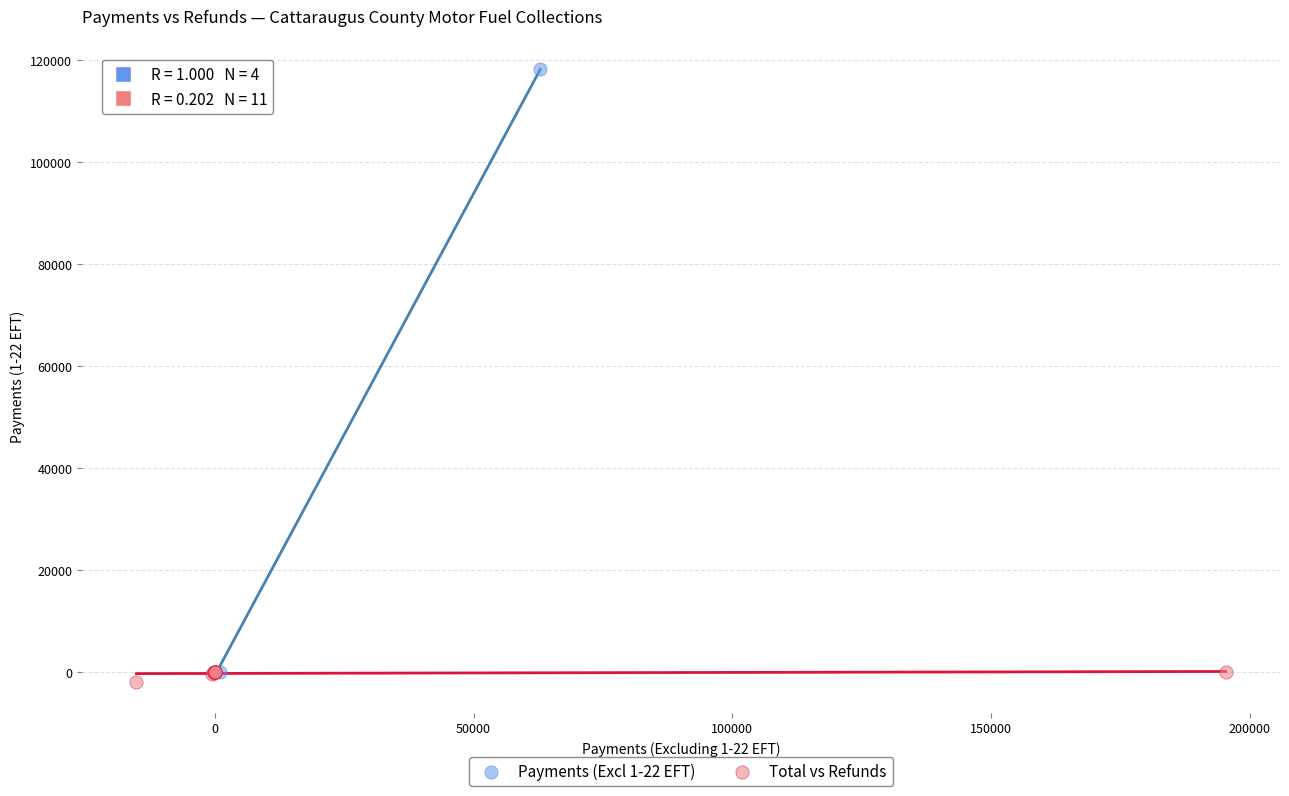

Which series contains the highest Y value?

Payments (Excl 1-22 EFT)